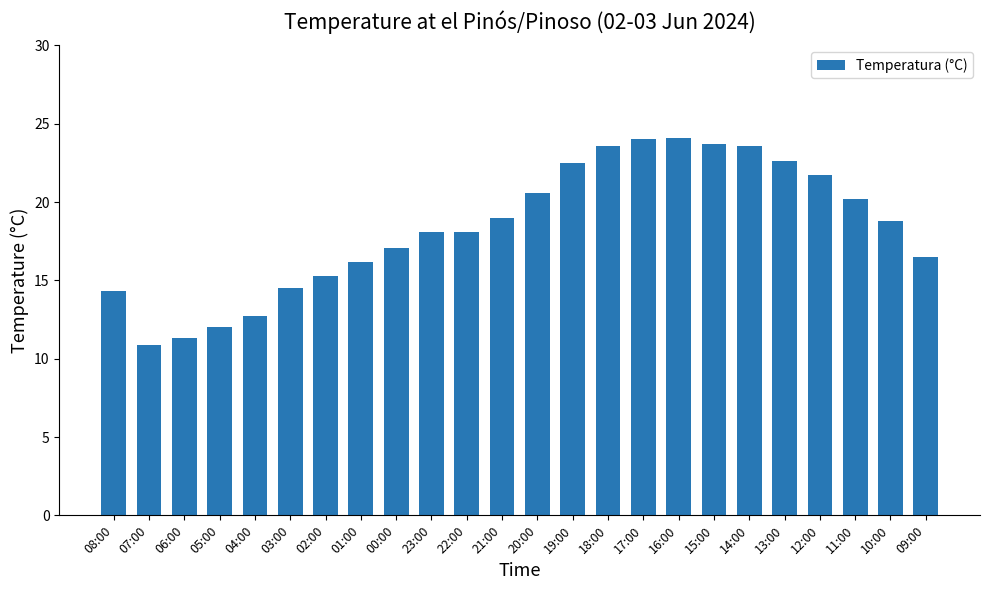

What is the minimum value shown in the chart?

10.9